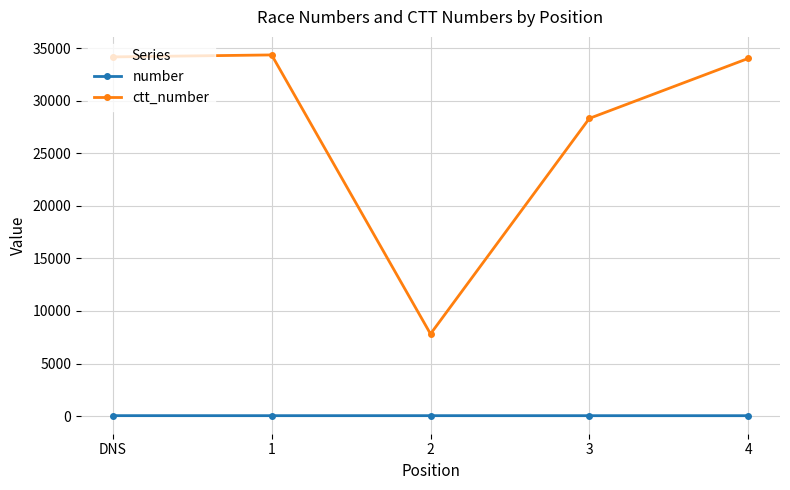

Which series has the widest spread of values?

ctt_number